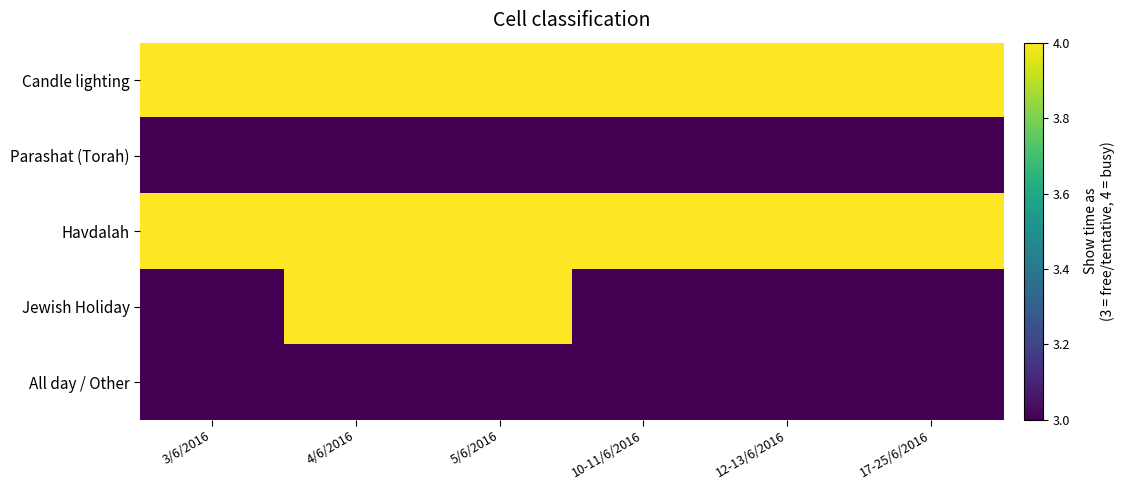

Which series has the largest total across all categories?

Candle lighting